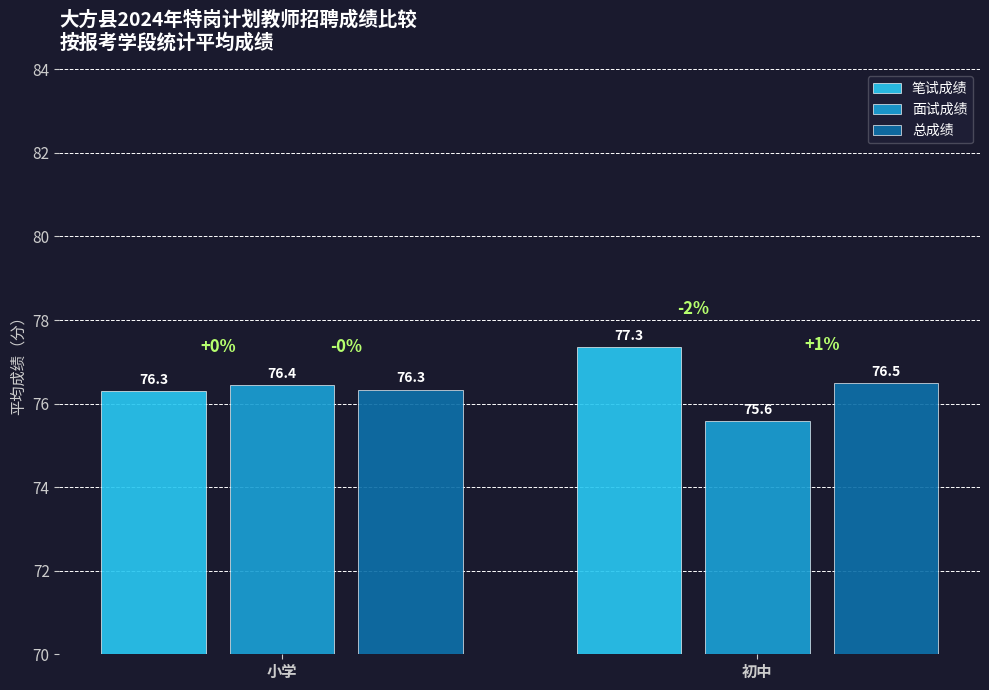

At which category is the sum across all series the highest?

初中